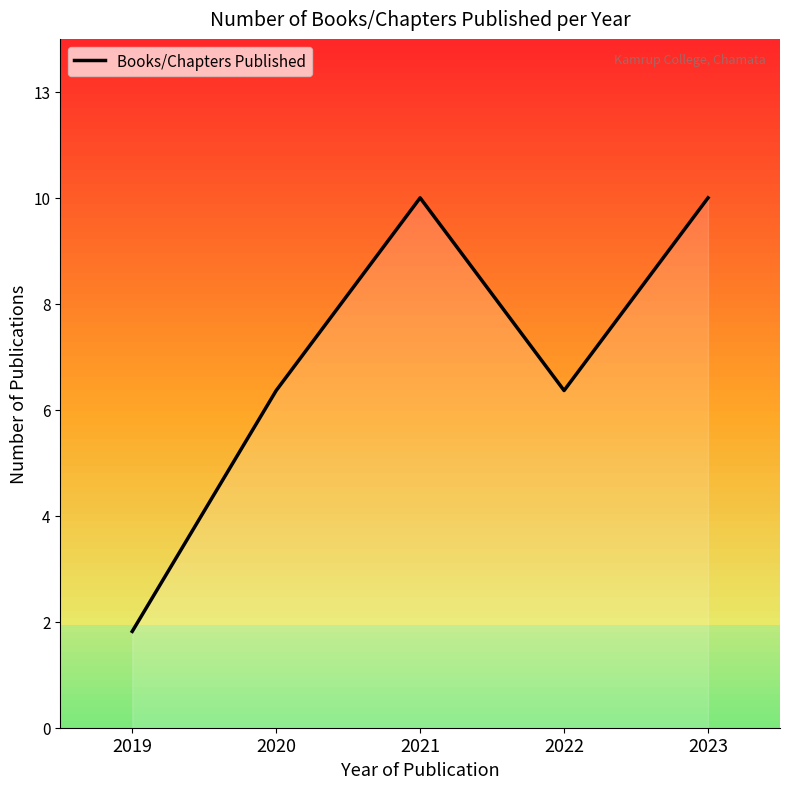

Is this an area chart (filled region under the line)?

Yes